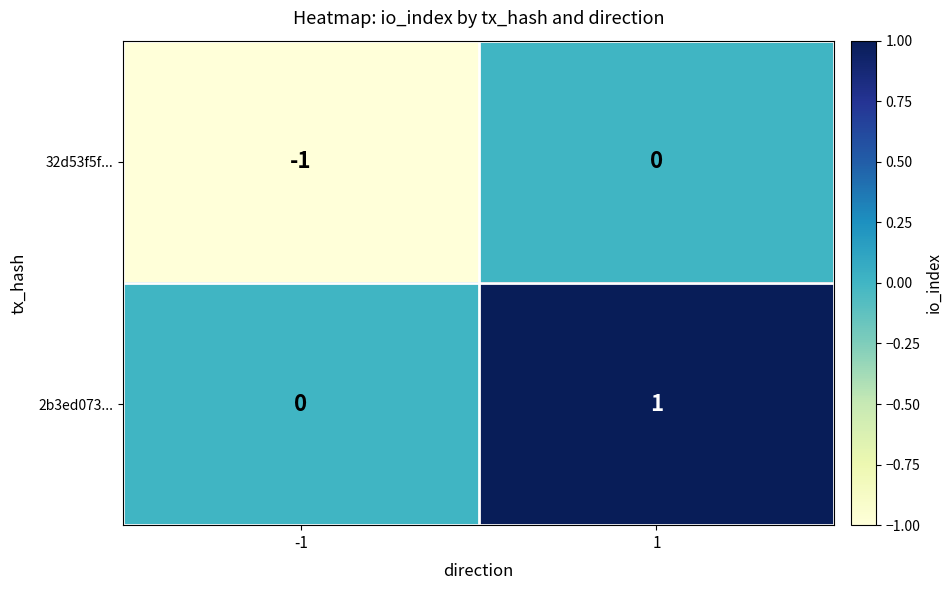

Reading left to right, transcribe all the data shown in this chart.

32d53f5f...: -1=-1	1=0
2b3ed073...: -1=0	1=1